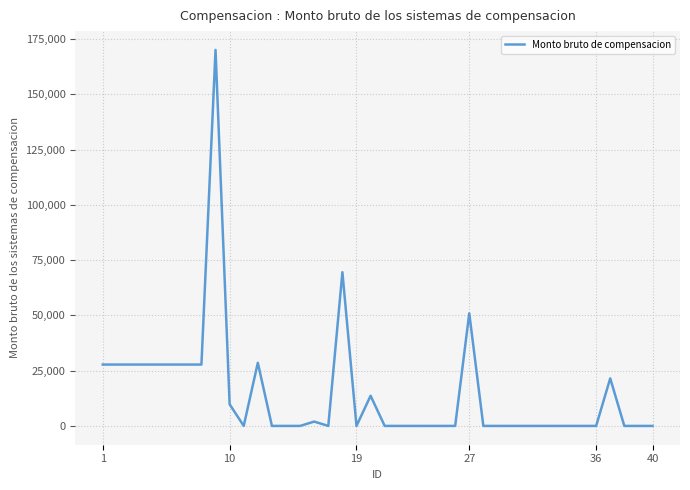

What is the greatest value displayed?

170140.3